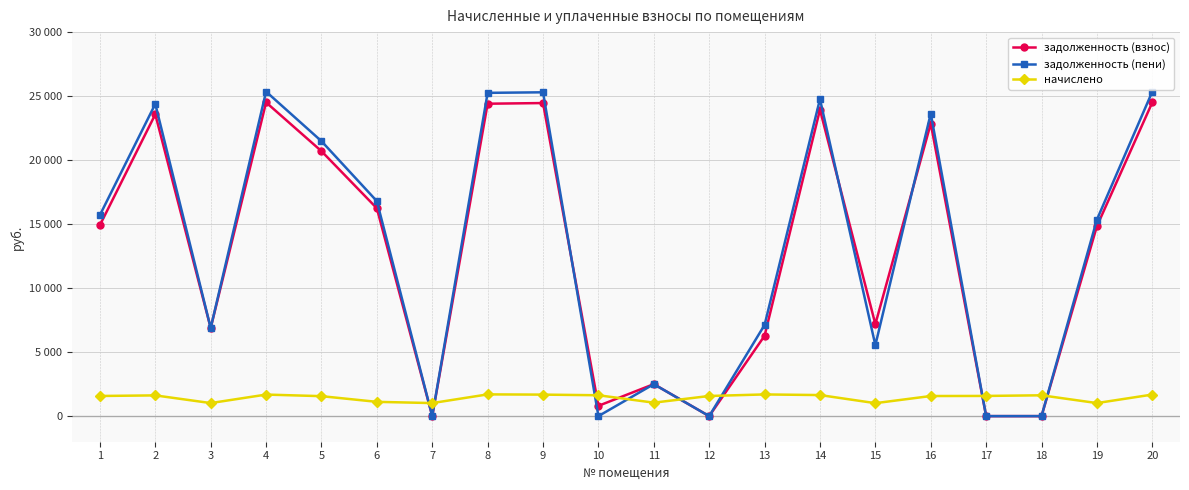

What is the value of the задолженность (пени) point at the 13th from the left?

7125.2